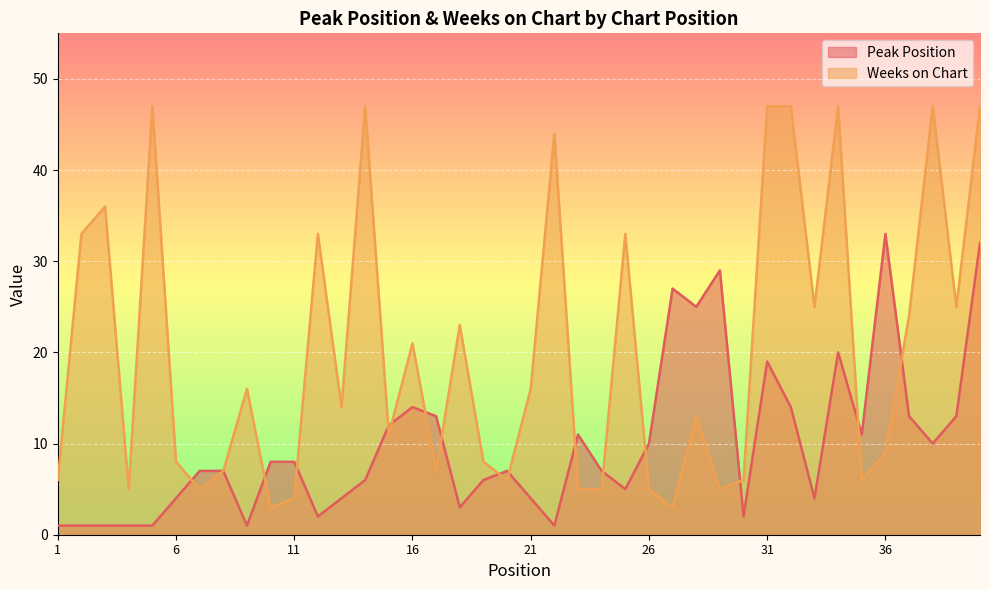

Where is the first local maximum for Weeks on Chart?

3